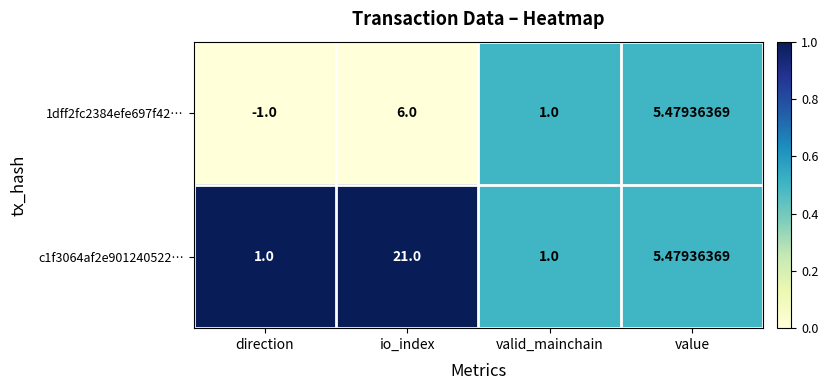

List the labels in order of 1dff2fc2384efe697f42… value, largest first.

io_index, value, valid_mainchain, direction